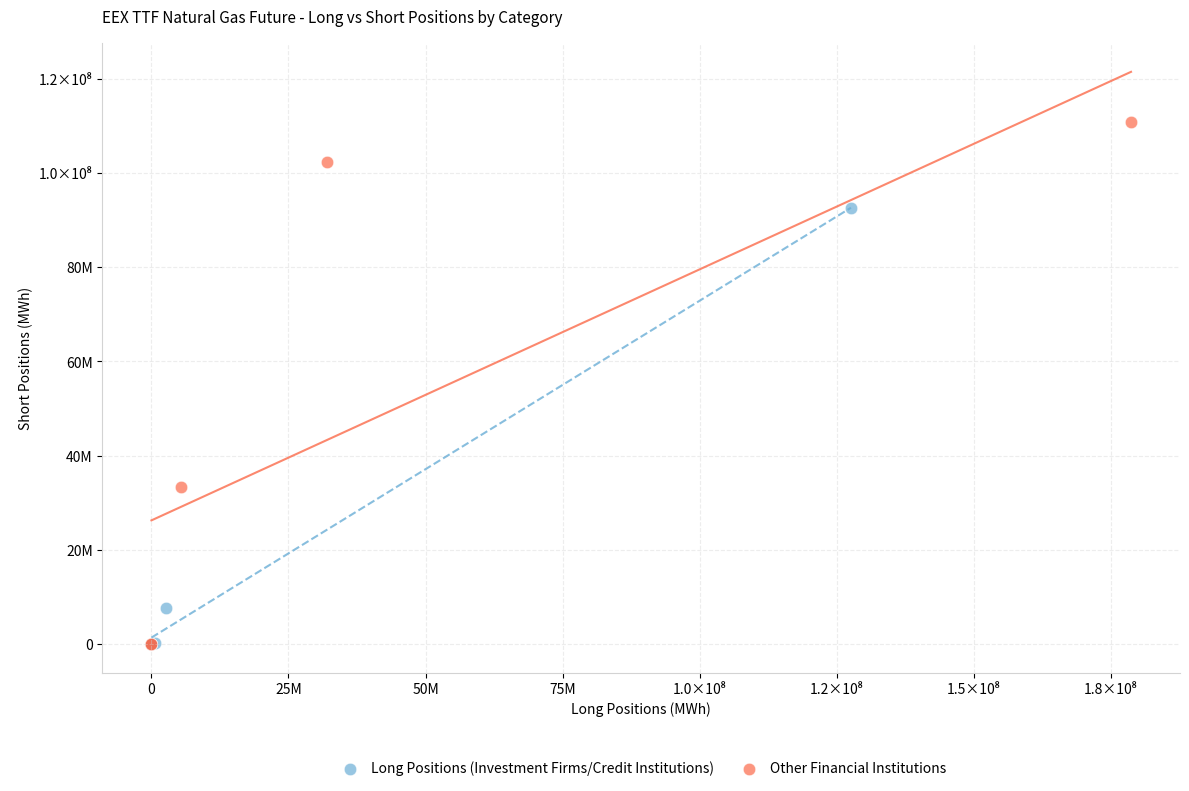

What are all the series names shown in the legend?

Long Positions (Investment Firms/Credit Institutions), Other Financial Institutions